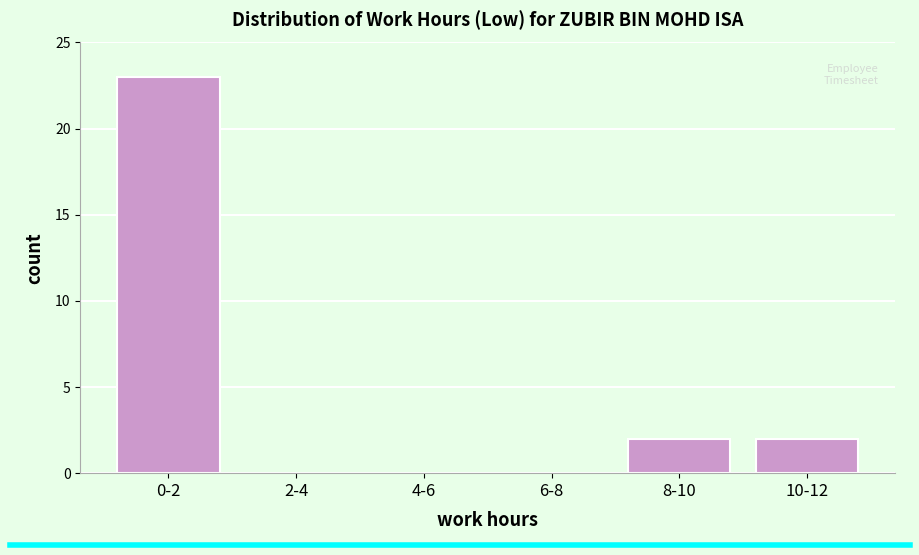

Reading left to right, list all the values displayed in this chart.

0-2=23	2-4=0	4-6=0	6-8=0	8-10=2	10-12=2